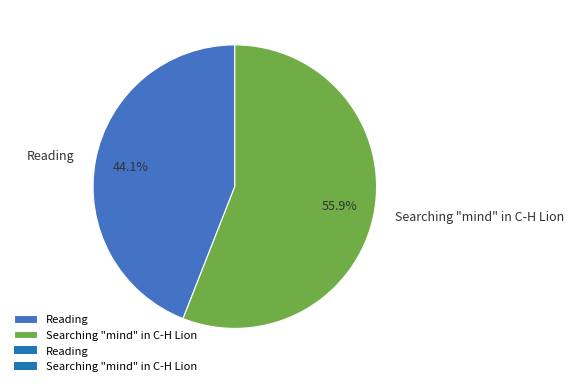

How many slices are in this pie chart?

2